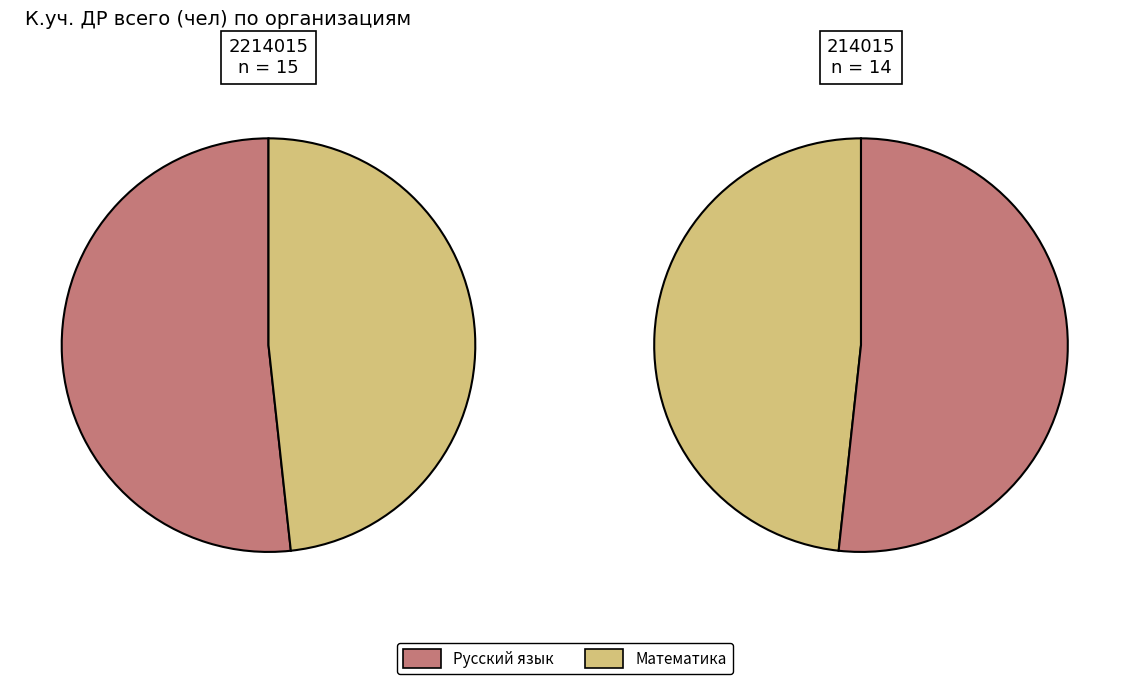

Is МОУ «Гимназия с.Ивантеевка» (Русский язык) the majority of the pie?

Yes